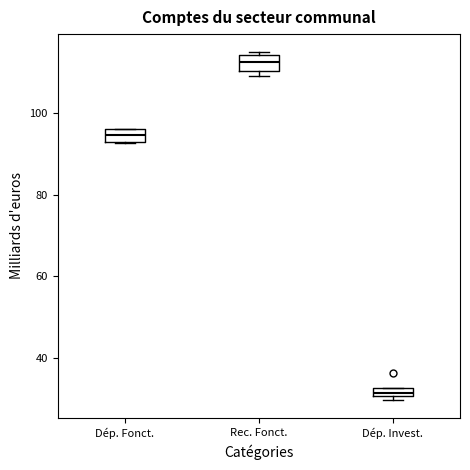

Where is the upper edge of the box for Rec. Fonct. on the y-axis? The values are not printed on the chart, so give them approximately, as read against the axis.

114